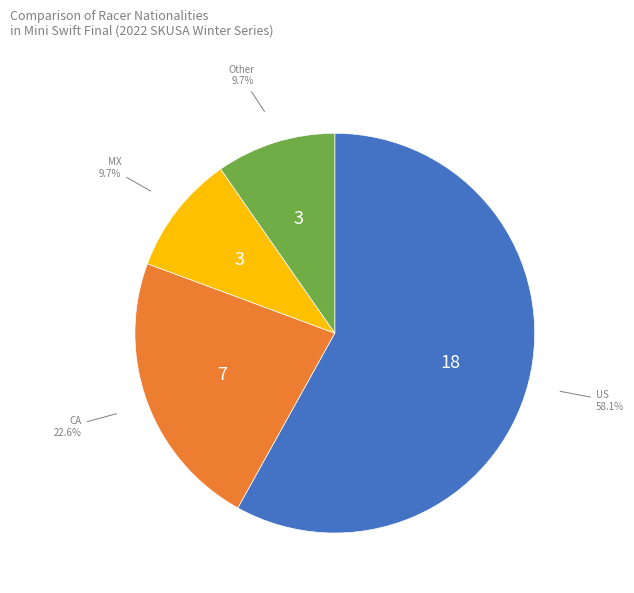

To the nearest percent, what is the difference between the largest and smallest slice percentages?

48%